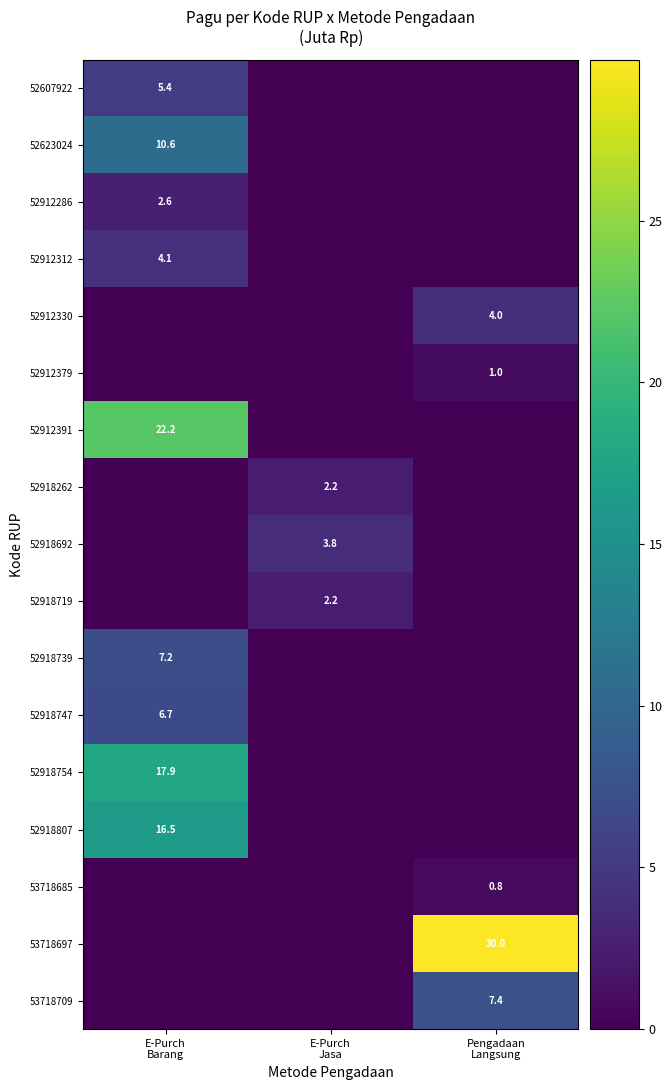

How many series are shown in this chart?

17